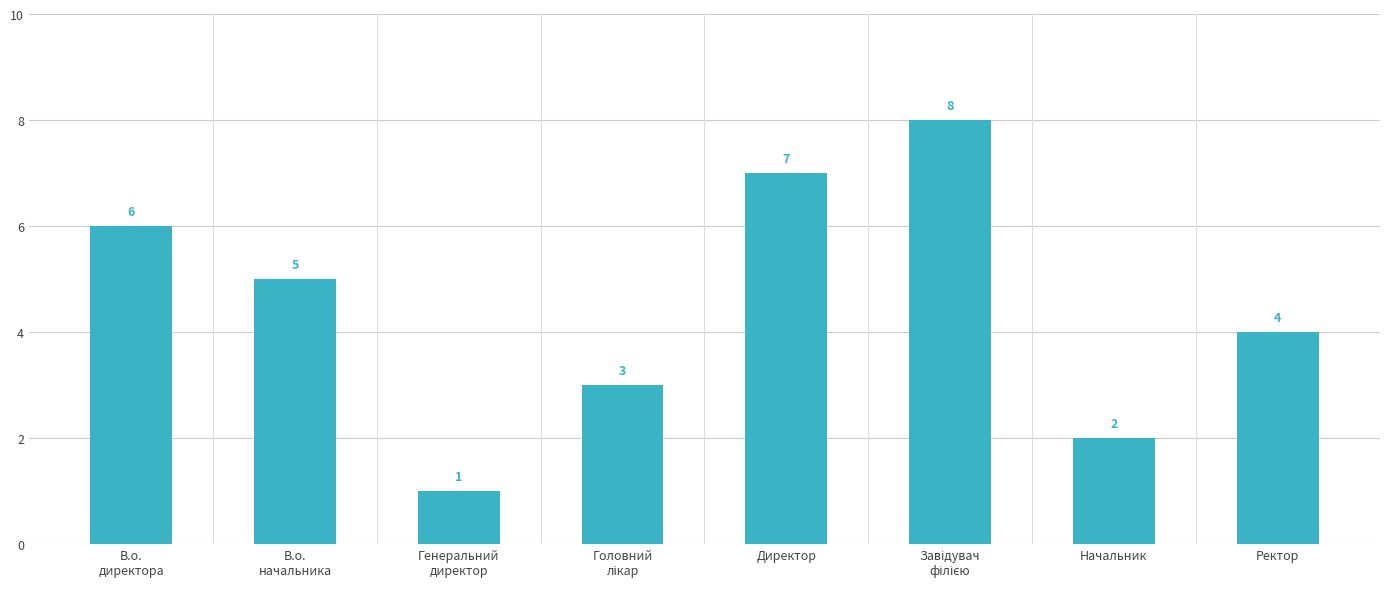

Between Директор and Начальник, which is larger?

Директор